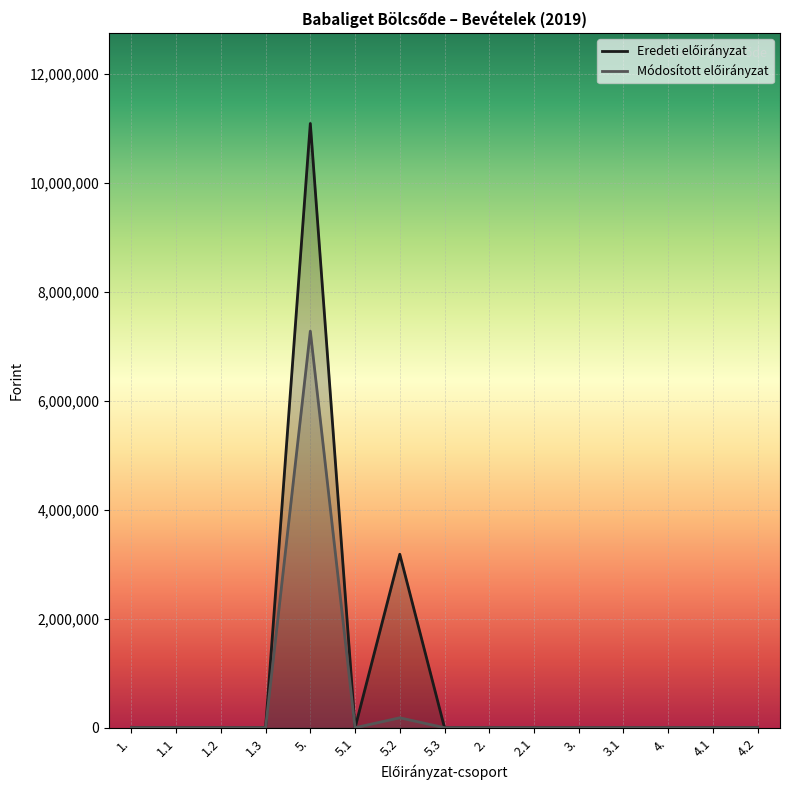

Reading left to right, transcribe all the data shown in this chart.

Eredeti előirányzat: 0	0	0	0	11084000	0	3182000	0	0	0	0	0	0	0	0
Módosított előirányzat: 0	0	0	0	7274000	0	182000	0	0	0	0	0	0	0	0